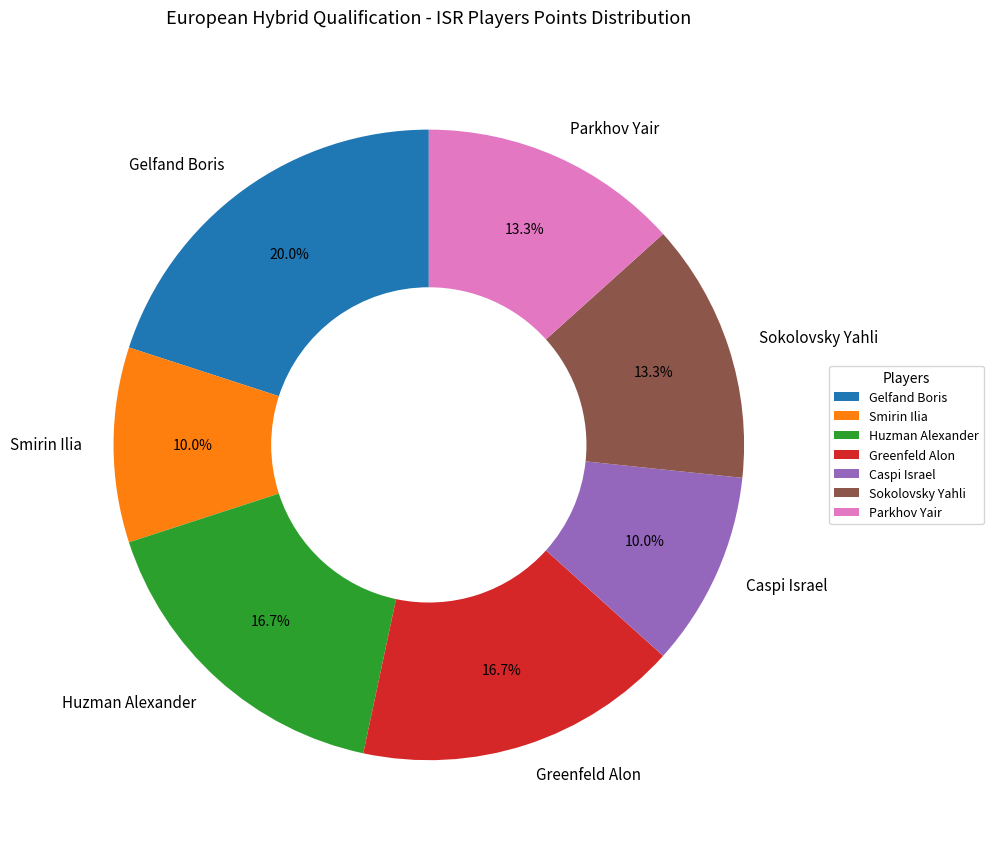

Does Smirin Ilia account for over 50% of the chart?

No